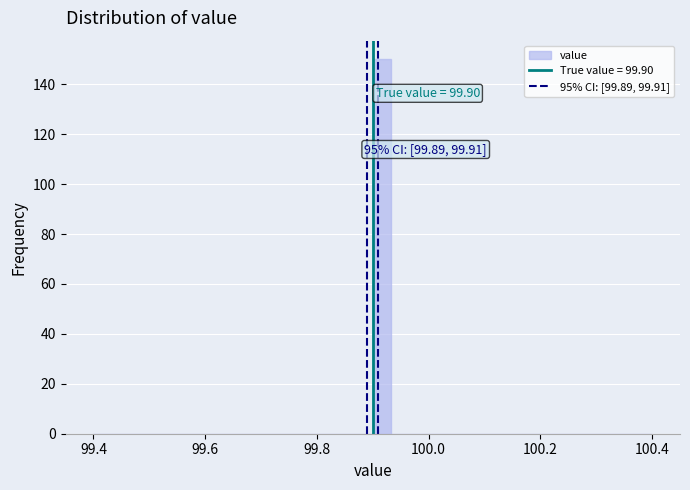

Read against the x-axis, roughly where is the centre of the tallest bar?

99.92